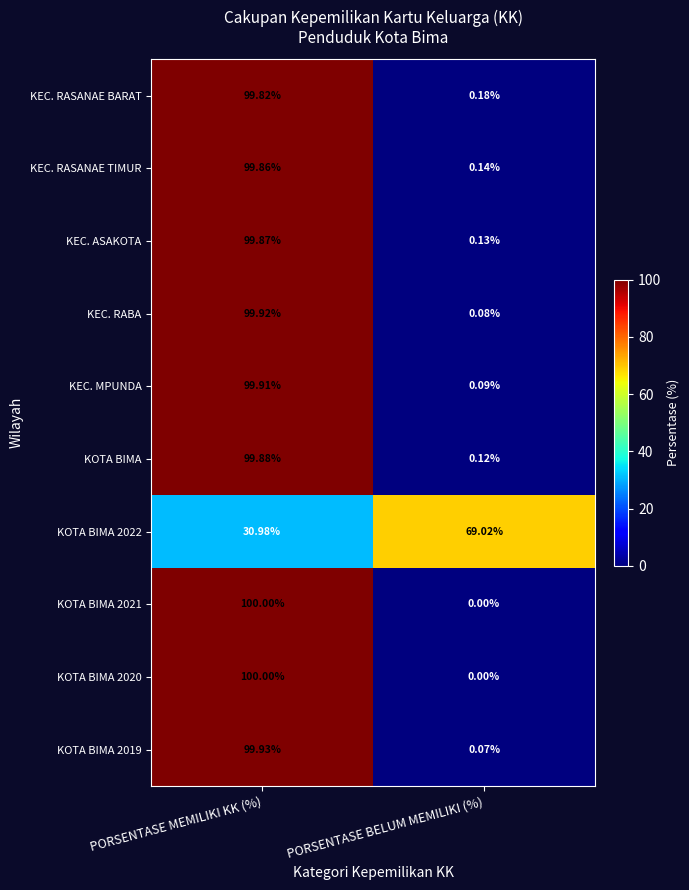

How many distinct data groups are displayed?

10